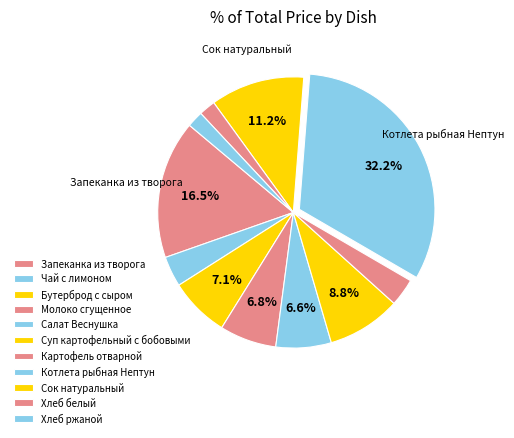

Count the number of slices in the pie.

11